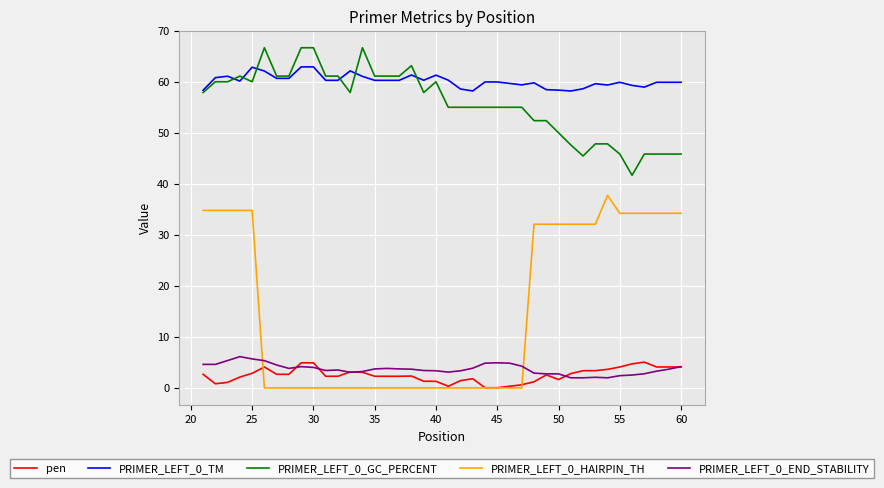

What is the maximum value shown in the chart?

66.7